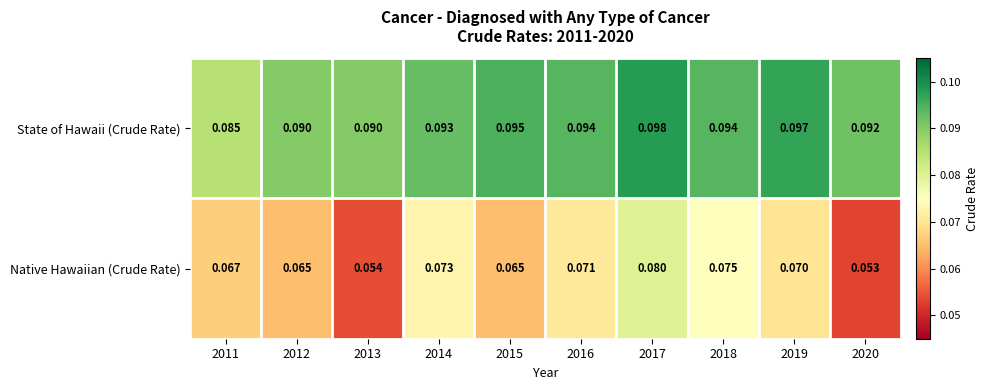

Which series has the widest spread of values?

Native Hawaiian (Crude Rate)